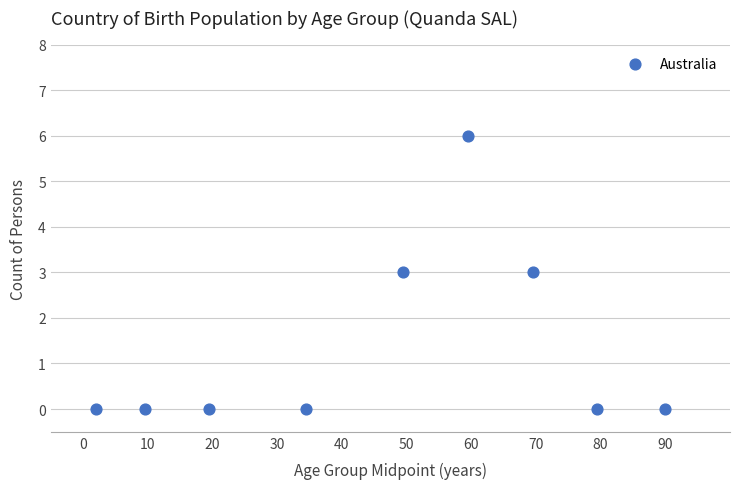

What is the range of Y values (max minus min)?

6